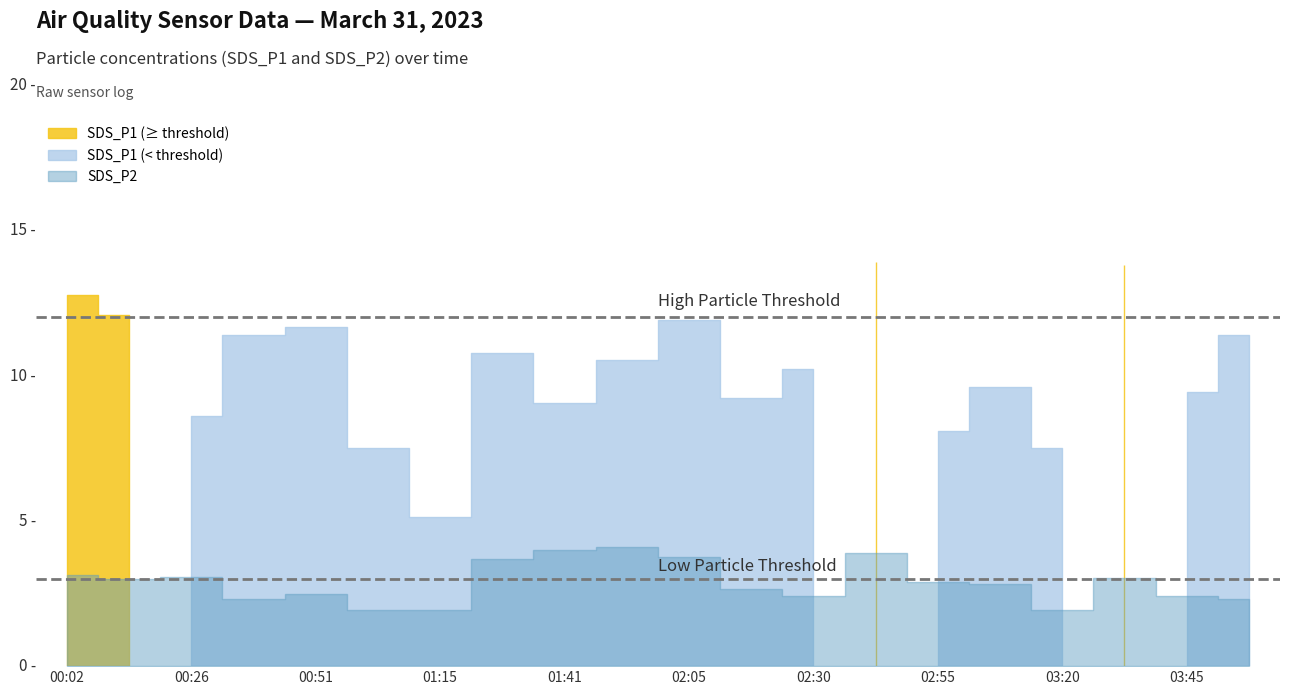

Which series changed the most between 00:02 and 01:03?

SDS_P1